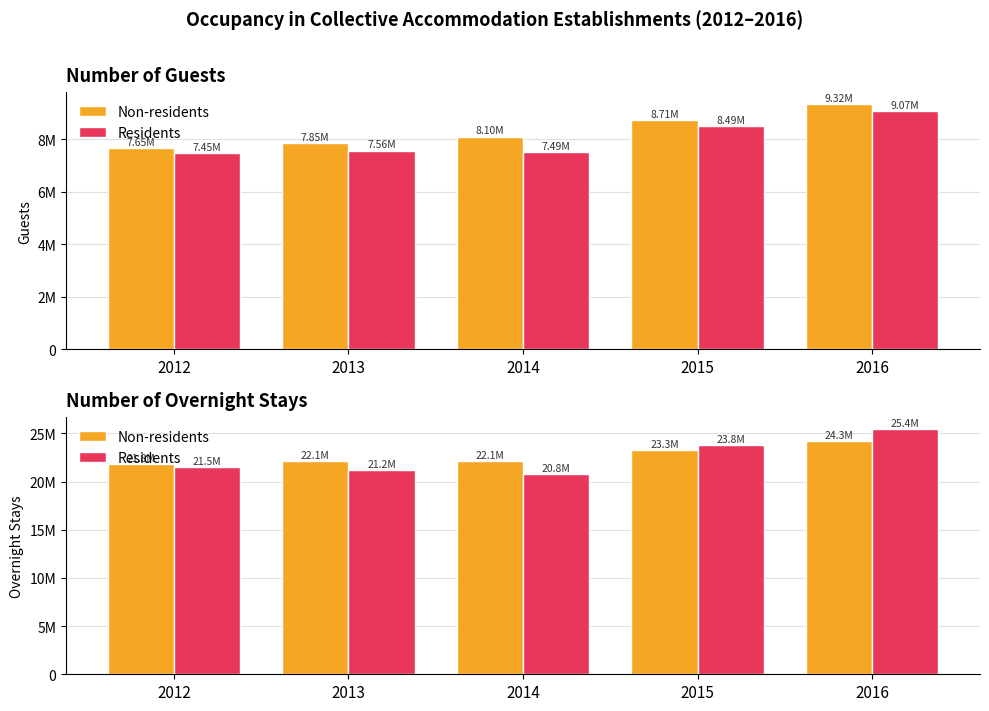

Which category has the highest value in the Residents series?

2016